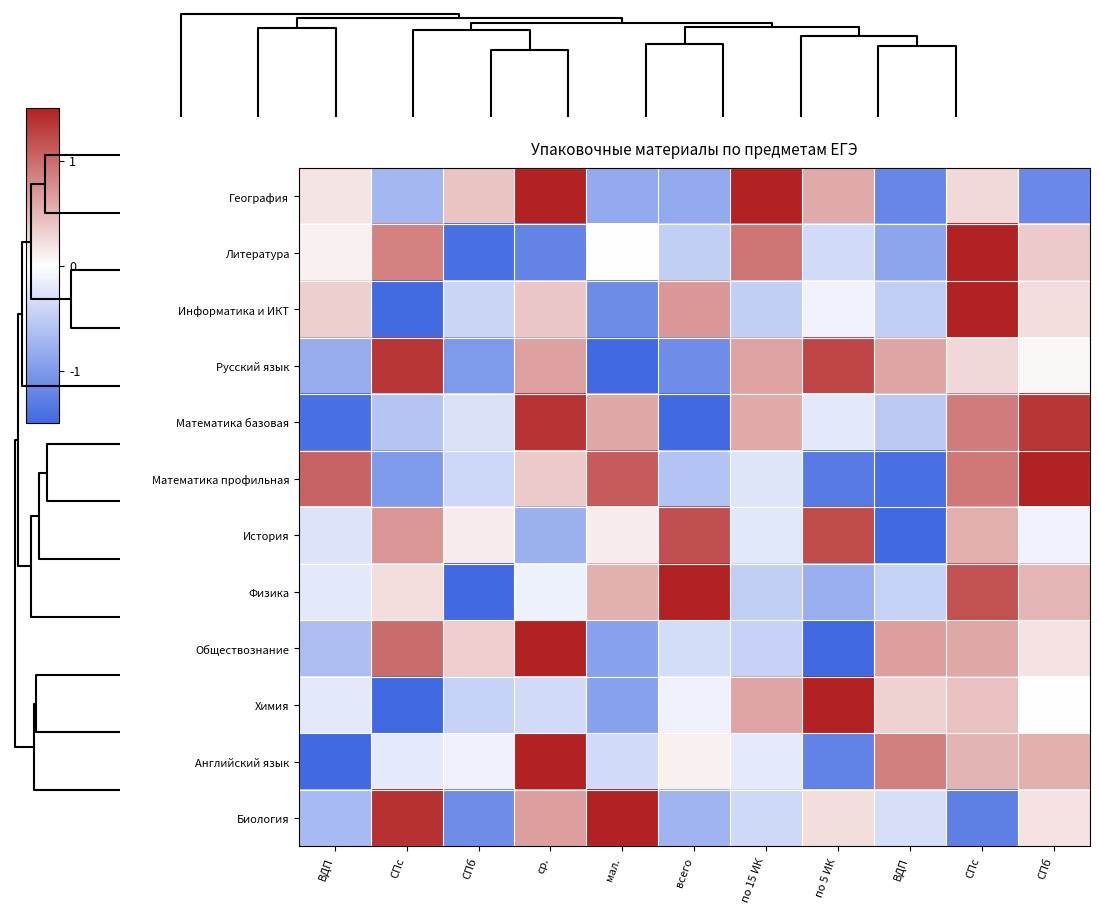

At СПб, list the series in order from largest to smallest.

География, Обществознание, История, Английский язык, Математика базовая, Математика профильная, Информатика и ИКТ, Химия, Русский язык, Биология, Литература, Физика